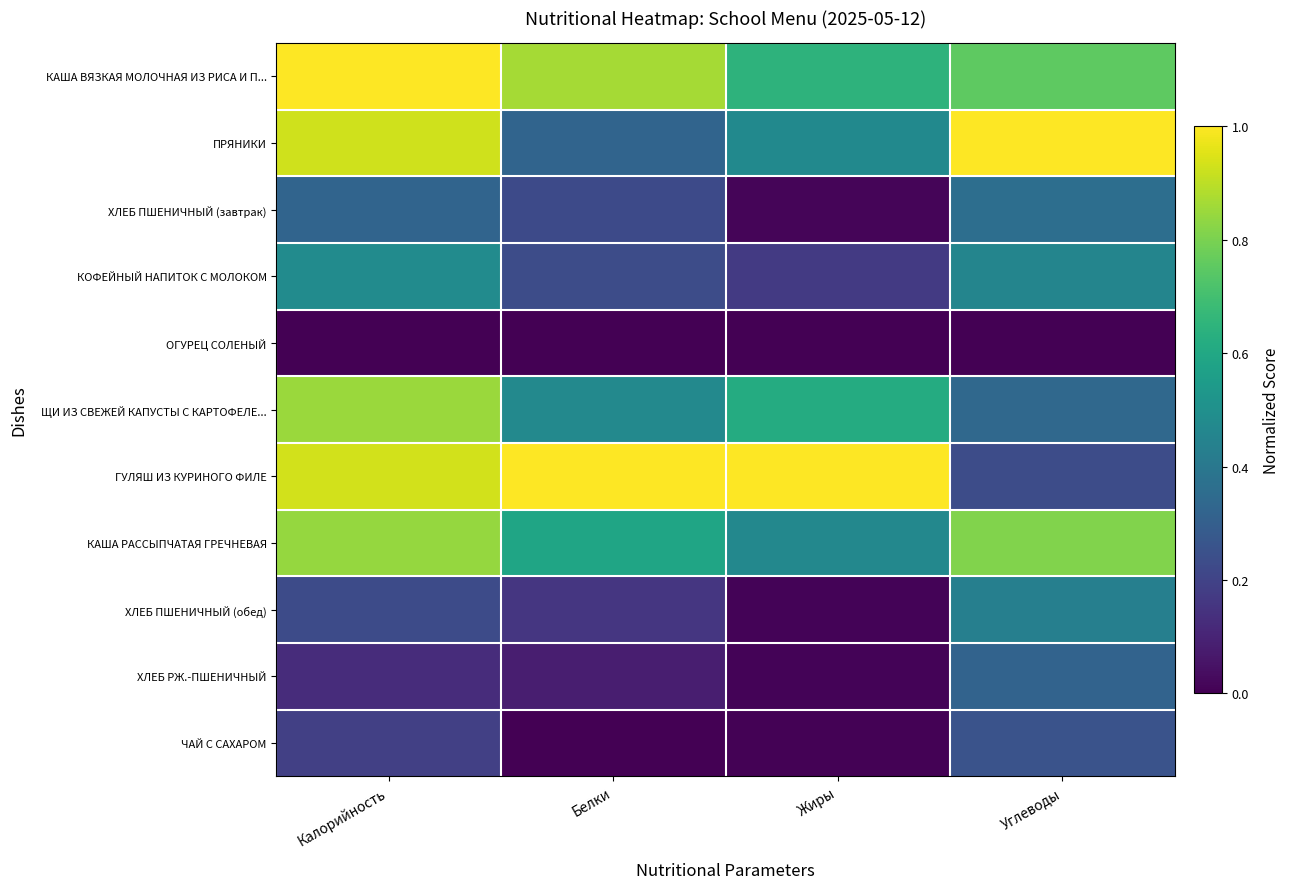

Reading left to right, what are all the values shown in this chart?

КАША ВЯЗКАЯ МОЛОЧНАЯ ИЗ РИСА И П...: Калорийность=1.0	Белки=0.9	Жиры=0.6	Углеводы=0.8
ПРЯНИКИ: Калорийность=0.9	Белки=0.3	Жиры=0.5	Углеводы=1.0
ХЛЕБ ПШЕНИЧНЫЙ (завтрак): Калорийность=0.3	Белки=0.2	Жиры=0.0	Углеводы=0.4
КОФЕЙНЫЙ НАПИТОК С МОЛОКОМ: Калорийность=0.5	Белки=0.2	Жиры=0.2	Углеводы=0.5
ОГУРЕЦ СОЛЕНЫЙ: Калорийность=0.0	Белки=0.0	Жиры=0.0	Углеводы=0.0
ЩИ ИЗ СВЕЖЕЙ КАПУСТЫ С КАРТОФЕЛЕ...: Калорийность=0.9	Белки=0.5	Жиры=0.6	Углеводы=0.3
ГУЛЯШ ИЗ КУРИНОГО ФИЛЕ: Калорийность=0.9	Белки=1.0	Жиры=1.0	Углеводы=0.2
КАША РАССЫПЧАТАЯ ГРЕЧНЕВАЯ: Калорийность=0.8	Белки=0.6	Жиры=0.5	Углеводы=0.8
ХЛЕБ ПШЕНИЧНЫЙ (обед): Калорийность=0.2	Белки=0.2	Жиры=0.0	Углеводы=0.4
ХЛЕБ РЖ.-ПШЕНИЧНЫЙ: Калорийность=0.1	Белки=0.1	Жиры=0.0	Углеводы=0.3
ЧАЙ С САХАРОМ: Калорийность=0.2	Белки=0.0	Жиры=0.0	Углеводы=0.3